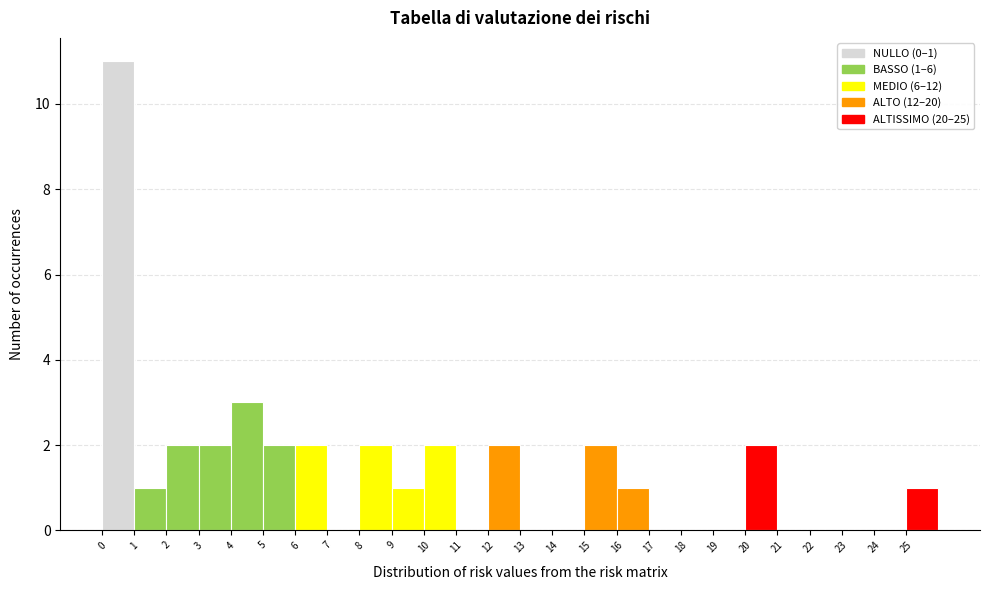

Which range on the x-axis has the tallest bar?

0 to 1